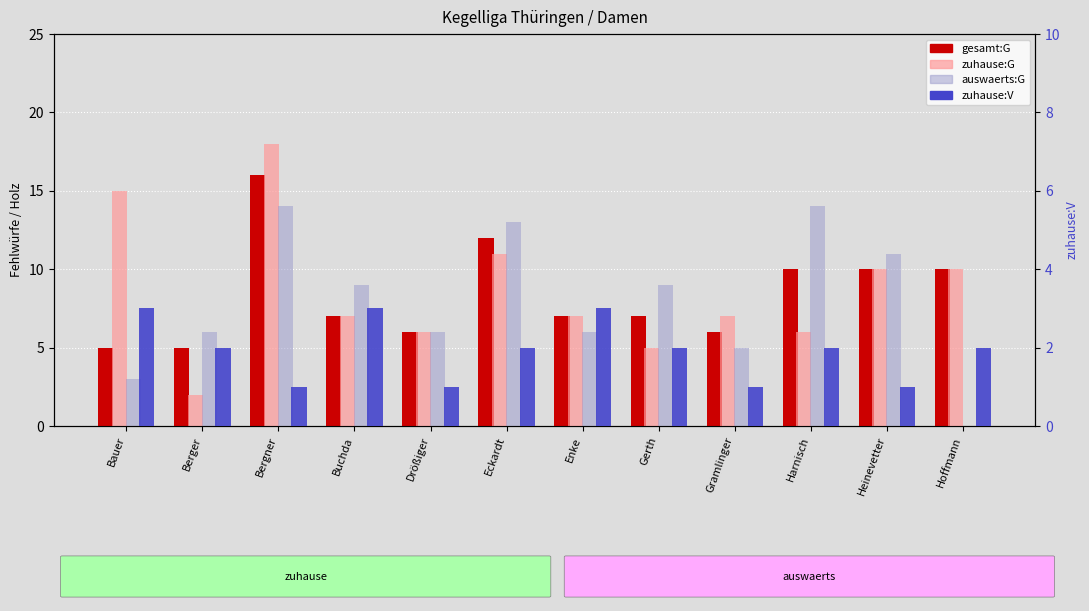

Rank the categories by gesamt:G value from highest to lowest.

Bergner, Eckardt, Harnisch, Heinevetter, Hoffmann, Buchda, Enke, Gerth, Drößiger, Gramlinger, Bauer, Berger